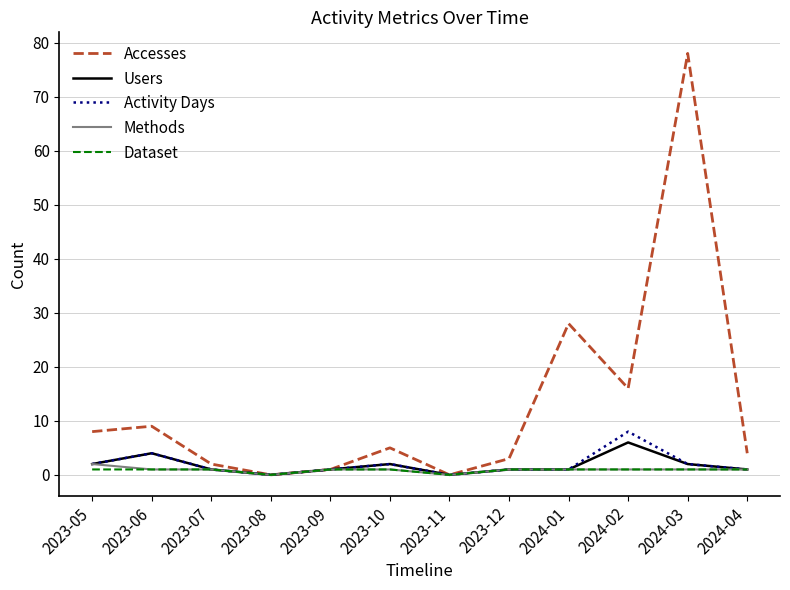

At which label does Users reach its peak?

2024-02